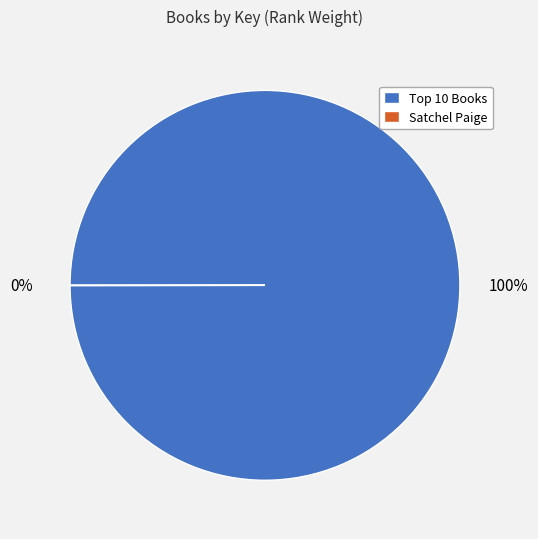

To the nearest percent, what is the average slice percentage?

50%